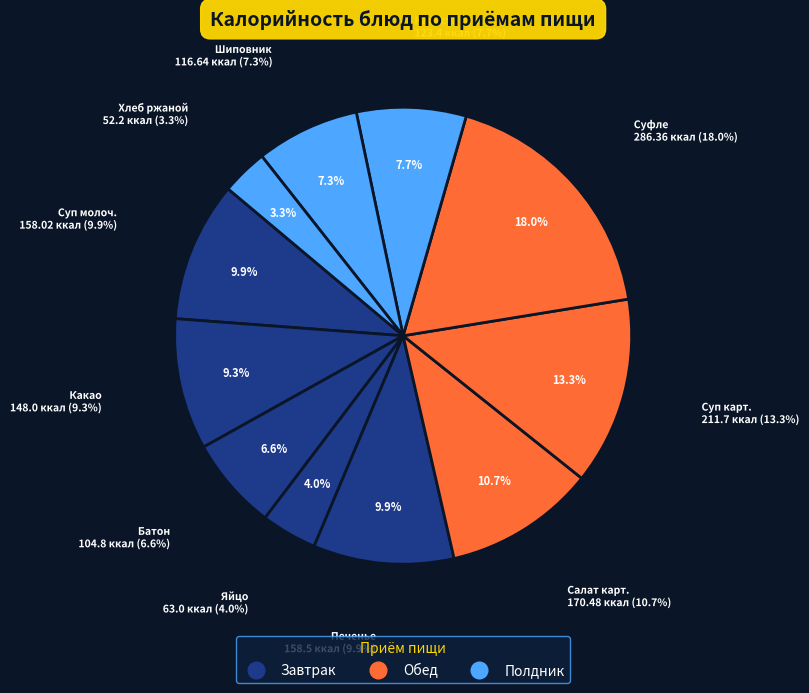

To the nearest percent, what is the average slice percentage?

9%